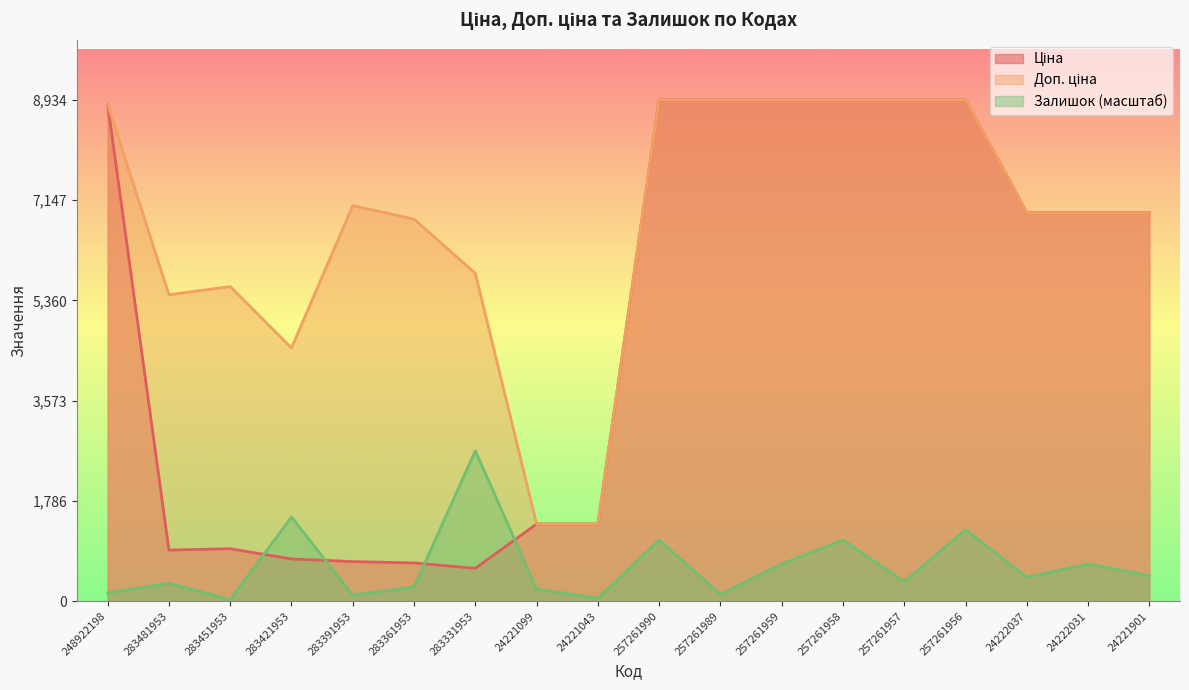

What is the average value of the Залишок series?

633.9